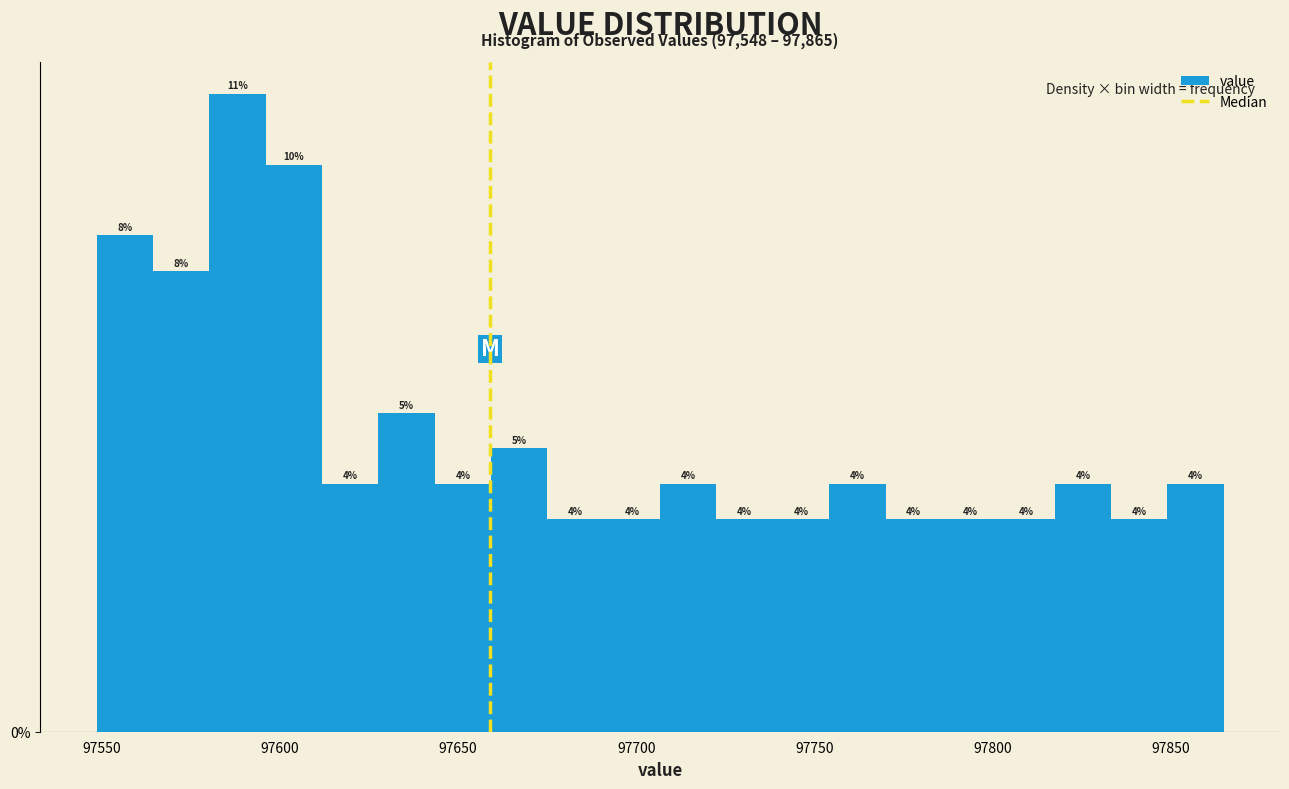

Read against the x-axis, roughly where is the centre of the tallest bar?

97590